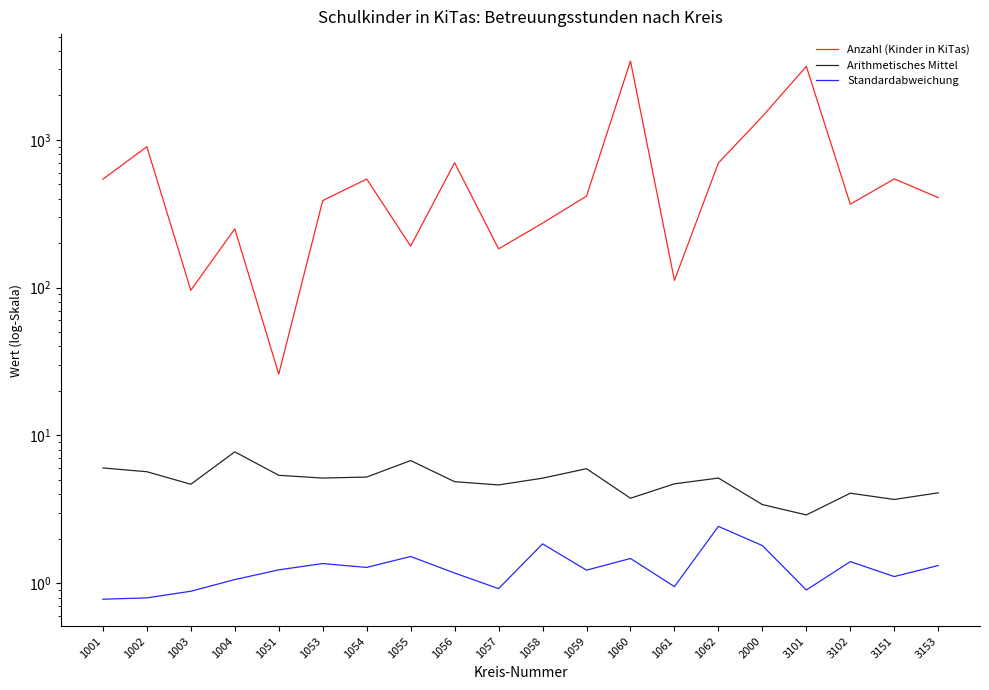

Is the value of Arithmetisches Mittel at 1057 greater than the value of Standardabweichung at 1059?

Yes